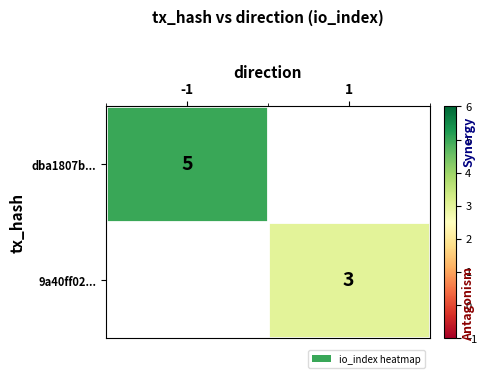

True or false: 9a40ff02... has a value of 3 at 1.

True